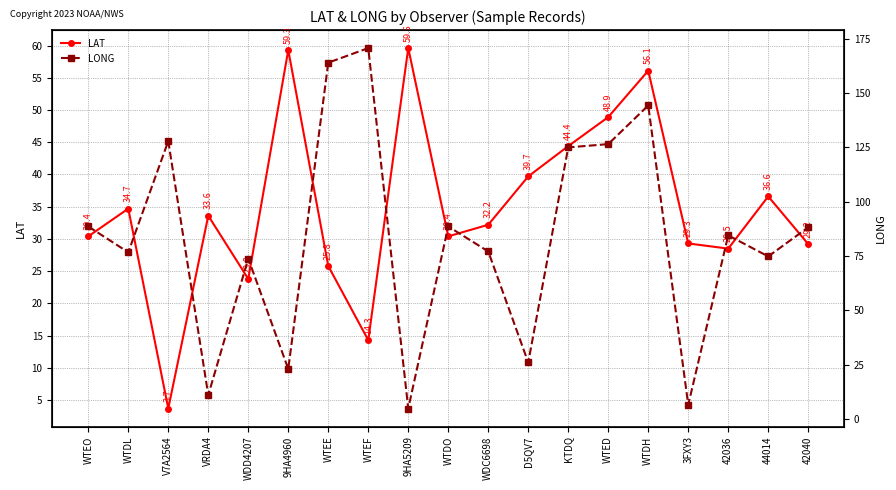

How many data points in LONG are less than 84?

9